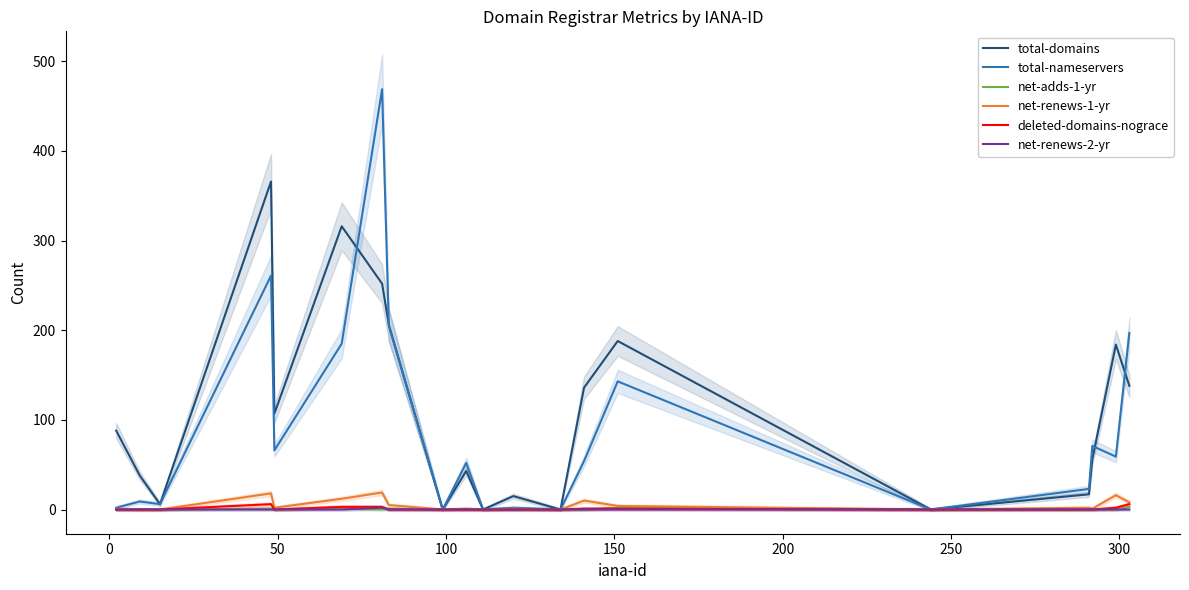

What is the average value of the deleted-domains-nograce series?

1